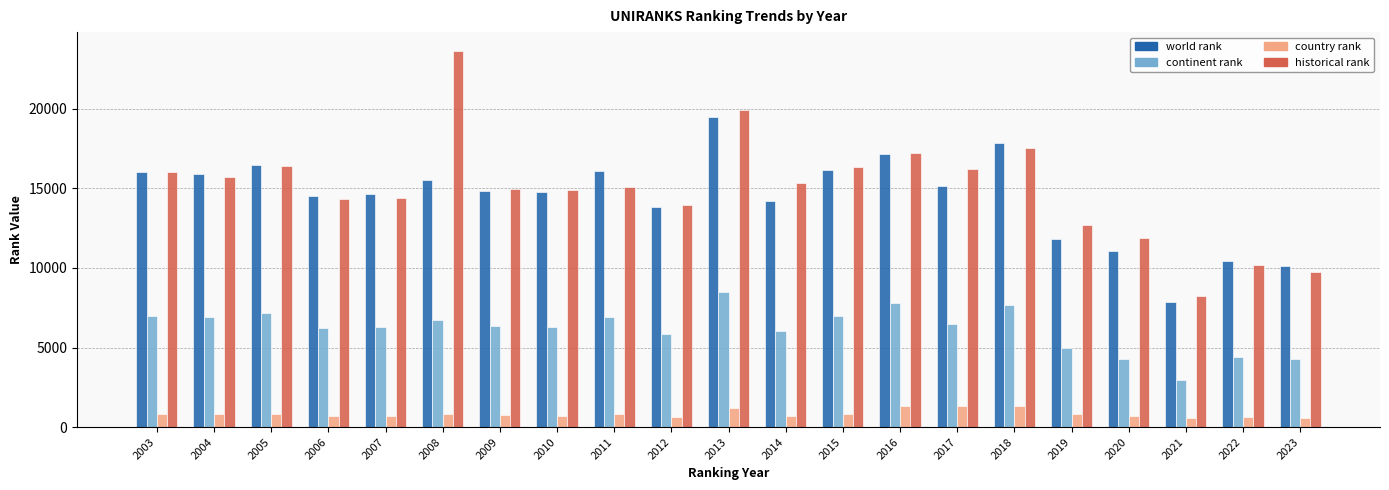

What is the difference between the highest and lowest values at 2017?

14935.0